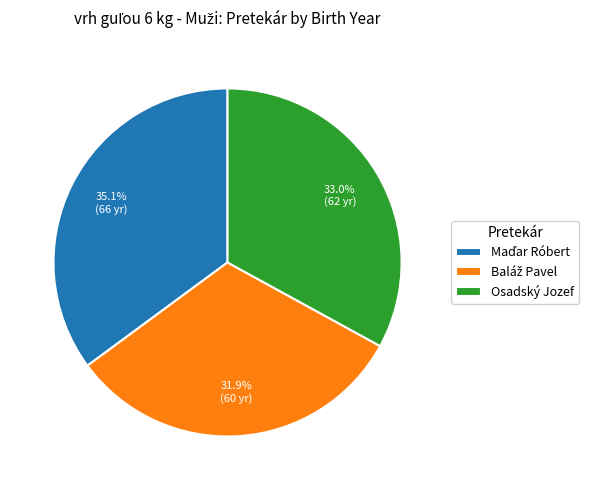

What portion of the pie excludes Osadský Jozef?

67.0%